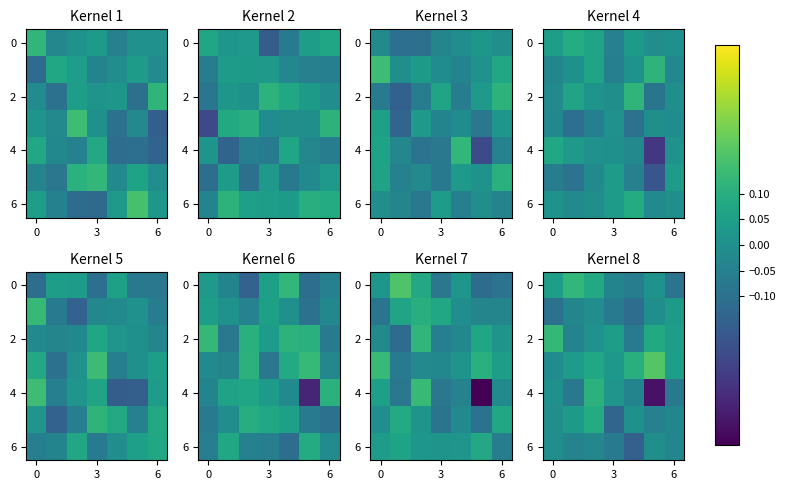

What is the greatest value displayed?

0.2